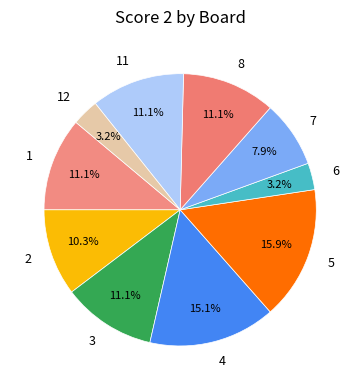

Does any single category account for the majority?

No